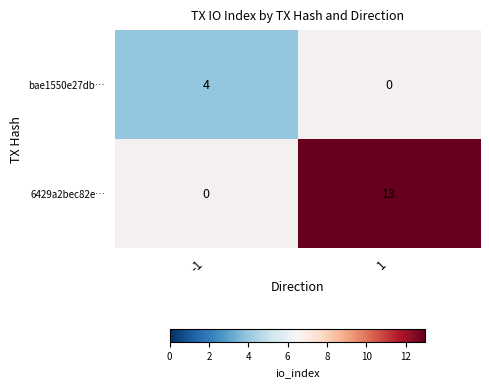

What is the greatest value displayed?

13.0